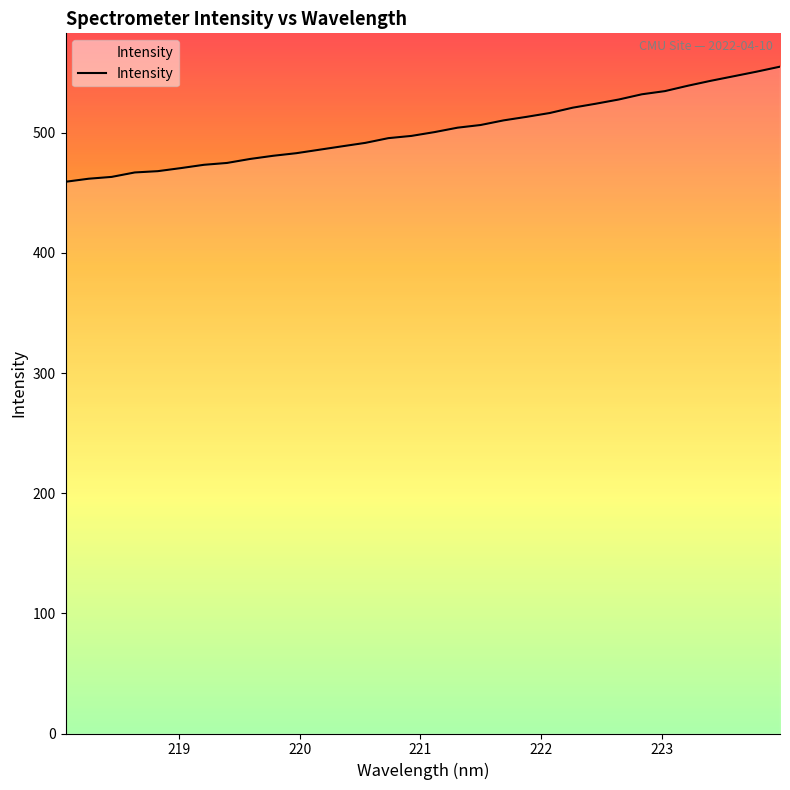

What is the greatest value displayed?

555.0